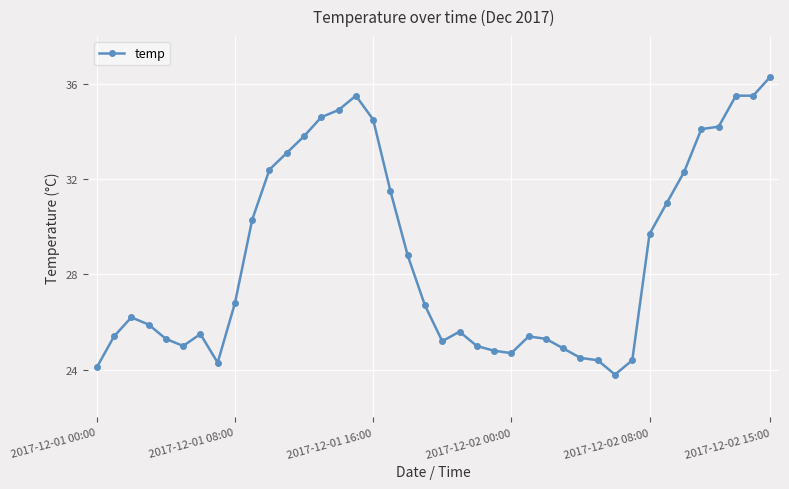

Is this an area chart (filled region under the line)?

No